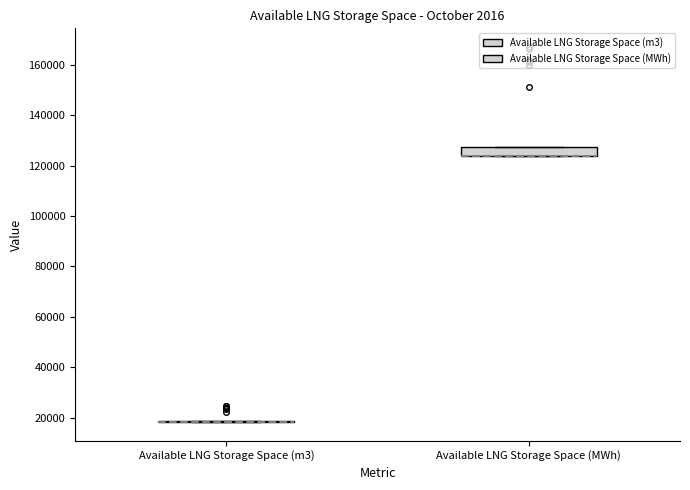

Which box is the tallest, from its lower edge to its upper edge?

Available LNG Storage Space (MWh)